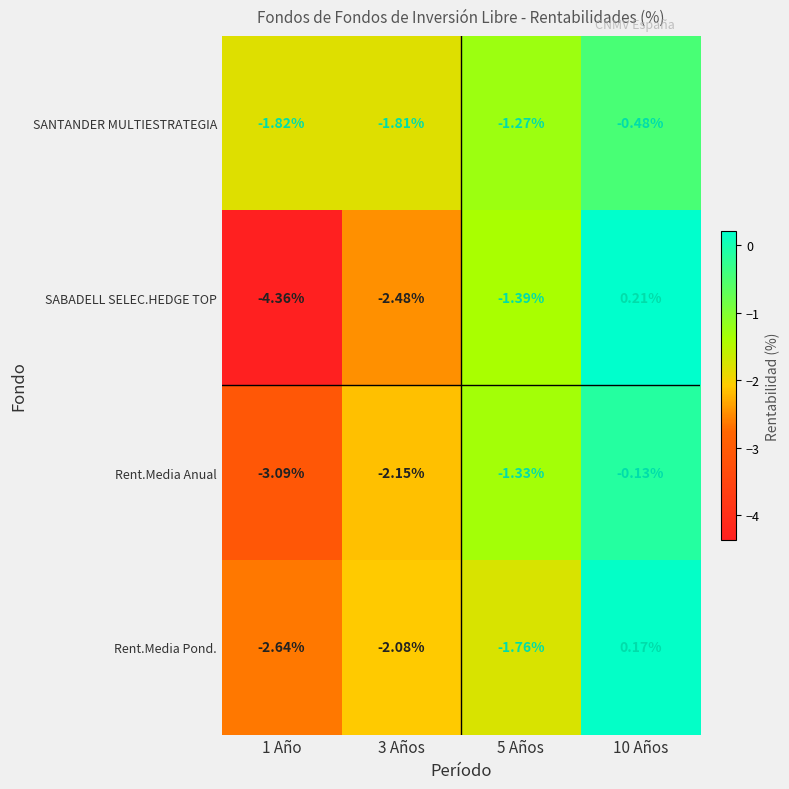

Is the value of Rent.Media Anual at 3 Años greater than the value of SANTANDER MULTIESTRATEGIA at 3 Años?

No